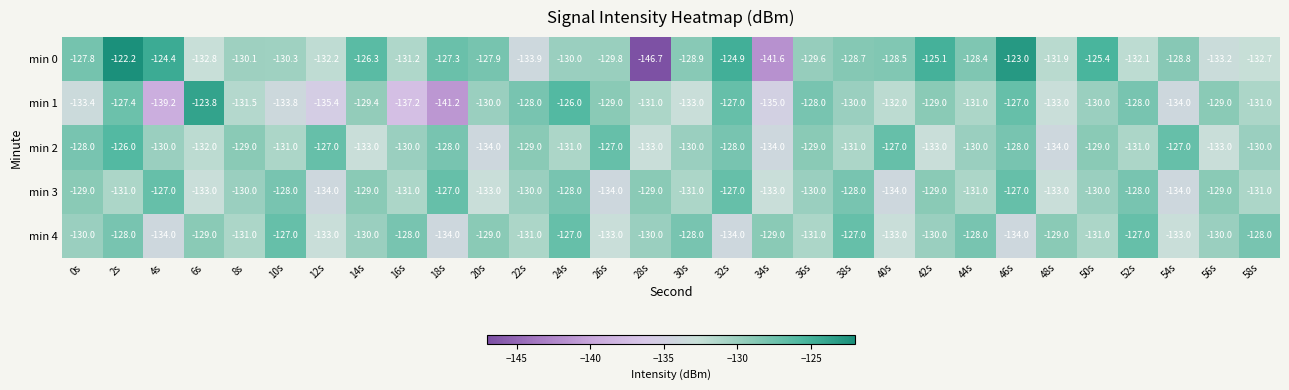

What is the total value across all series at 6s?

-650.6